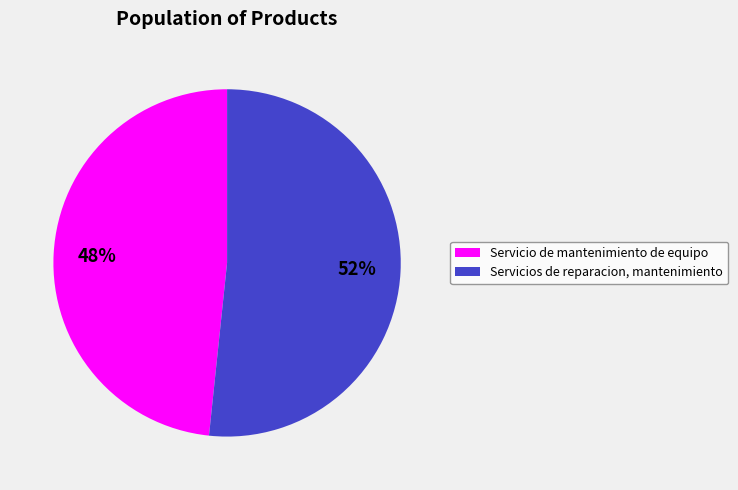

To the nearest percent, what percentage of the pie is Servicios de reparacion, mantenimiento?

52%